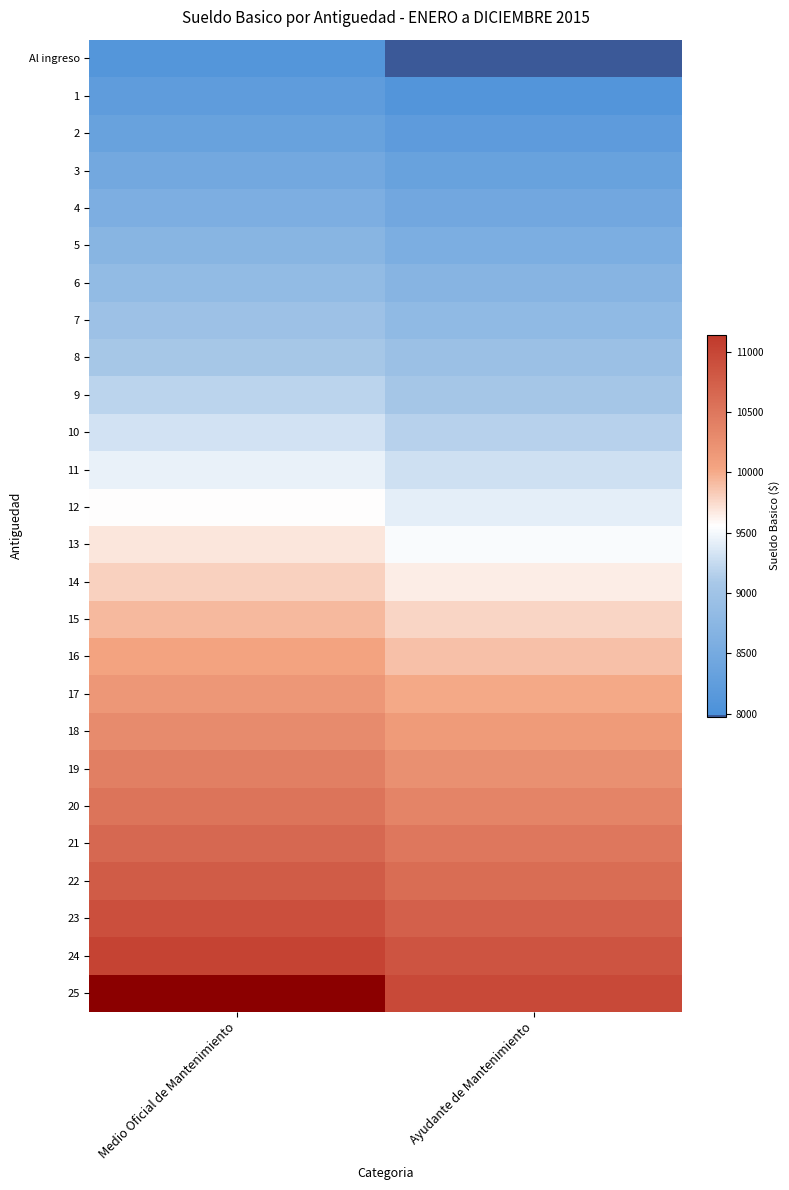

At which category is the sum across all series the highest?

Medio Oficial de Mantenimiento